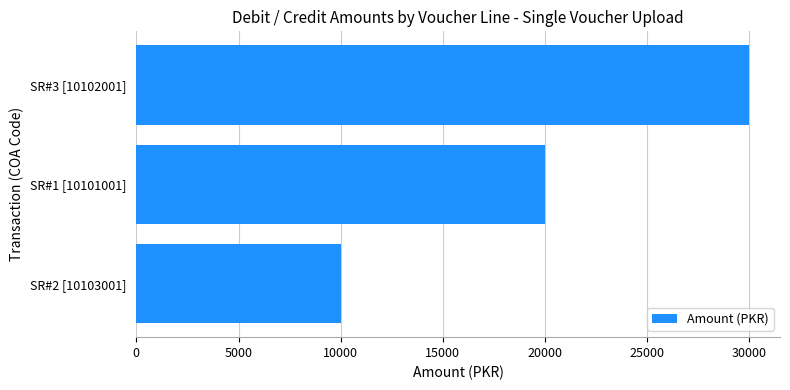

The chart shows a value of 10000 at SR#2 [10103001]. True or false?

True